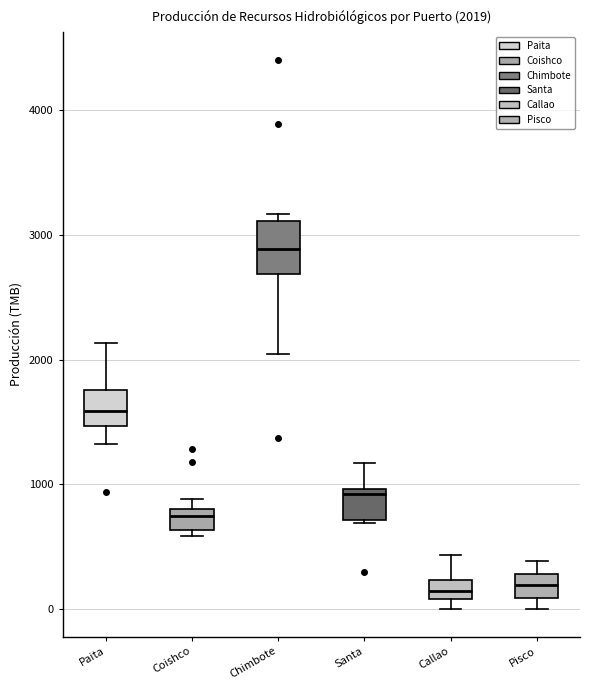

Which box is the tallest, from its lower edge to its upper edge?

Chimbote